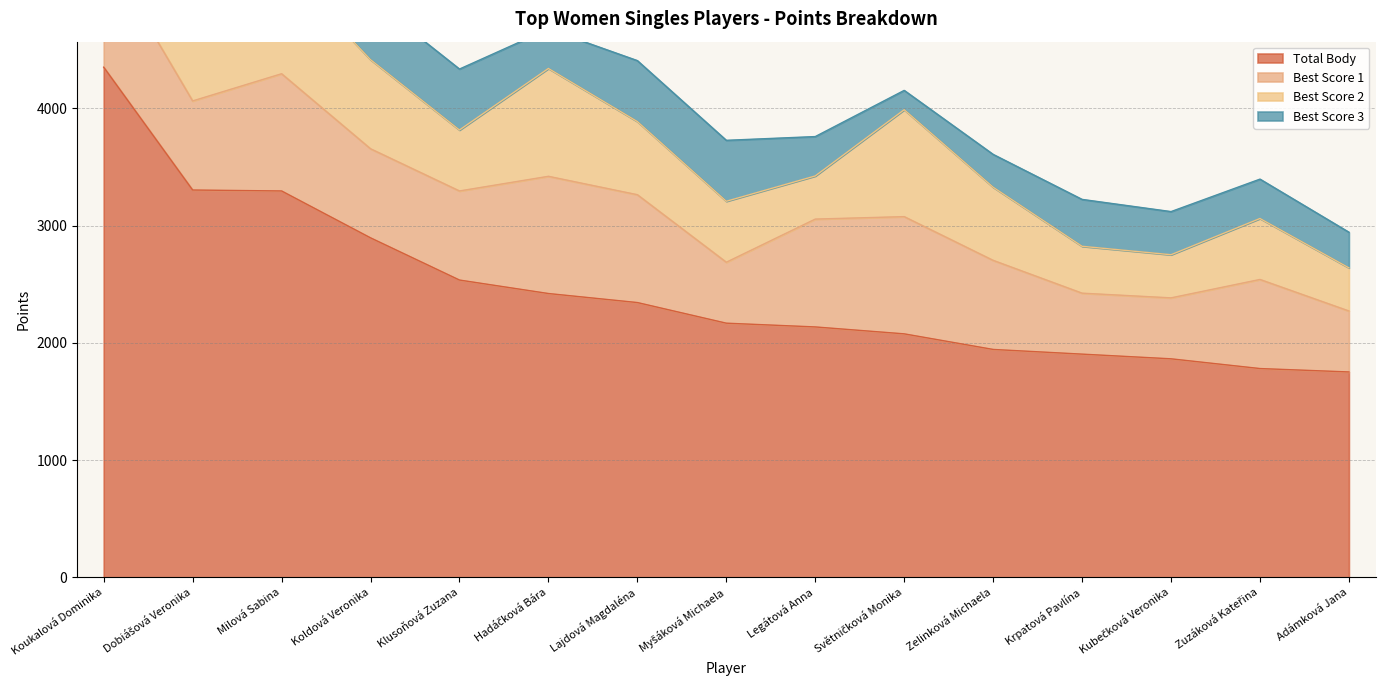

What is the value of the Best Score 1 point at the 10th from the left?

1000